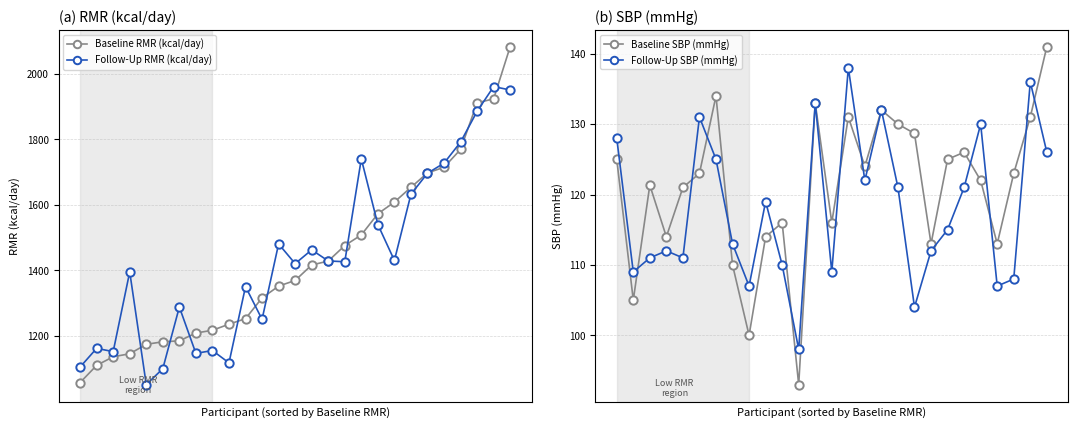

What are all the series names shown in the legend?

Baseline RMR (kcal/day), Follow-Up RMR (kcal/day), Baseline SBP (mmHg), Follow-Up SBP (mmHg)